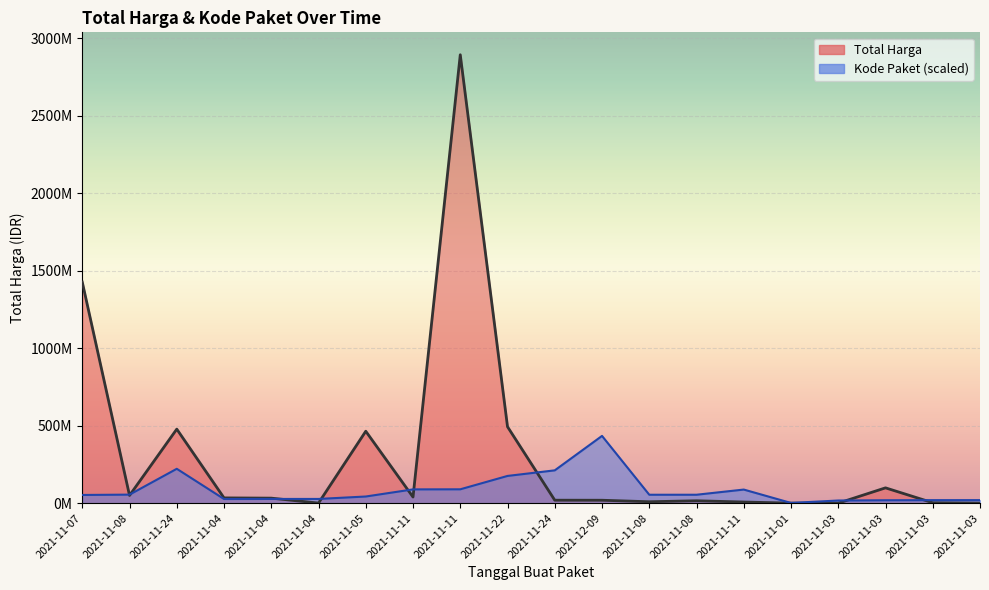

Where is Total Harga nearest to the value 1446100000?

2021-11-07